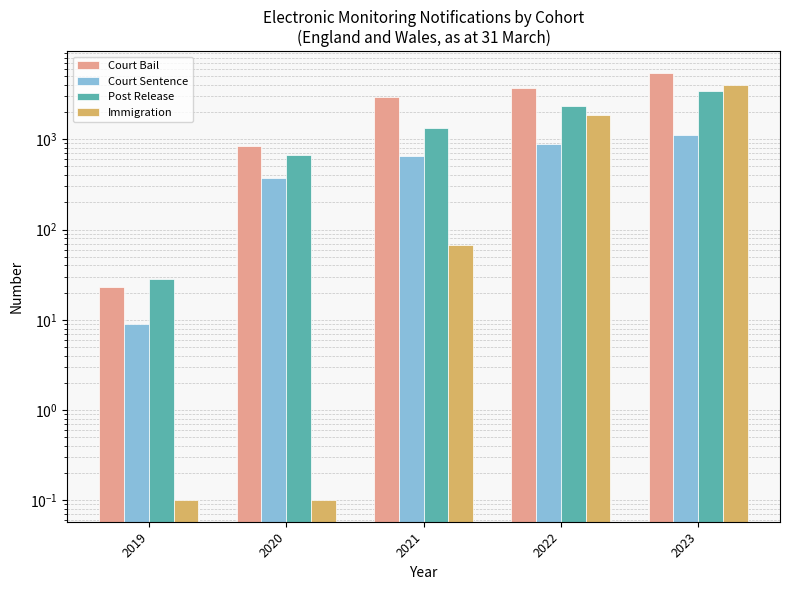

Which series has the largest total across all categories?

Court Bail